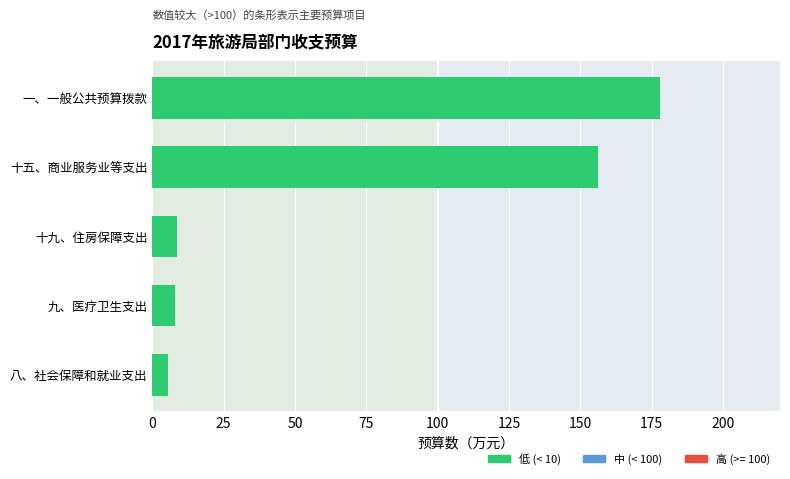

What is the minimum value shown in the chart?

5.4